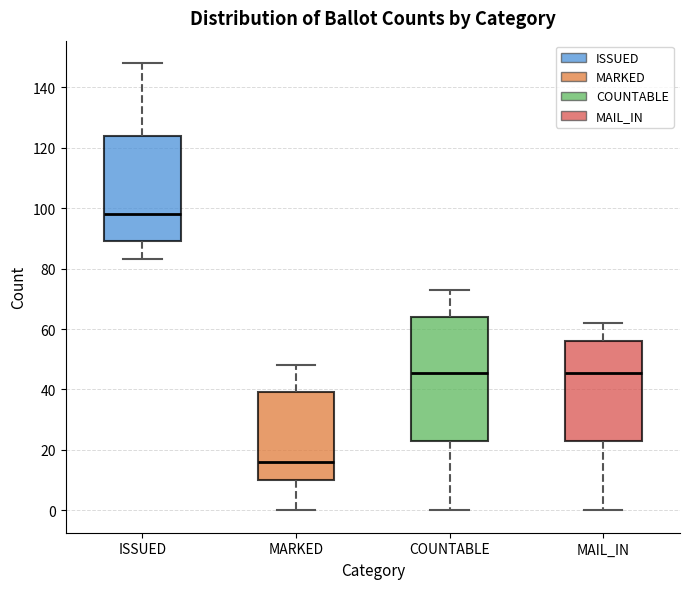

Reading left to right, read every box against the y-axis: the position of its median line, the range the box covers, and the ends of its whiskers. The values are not printed on the chart, so give them approximately, as read against the axis.

ISSUED: median 98, box 90 to 124, whiskers 84 to 148
MARKED: median 16, box 10 to 40, whiskers 0 to 48
COUNTABLE: median 46, box 24 to 64, whiskers 0 to 74
MAIL_IN: median 46, box 24 to 56, whiskers 0 to 62